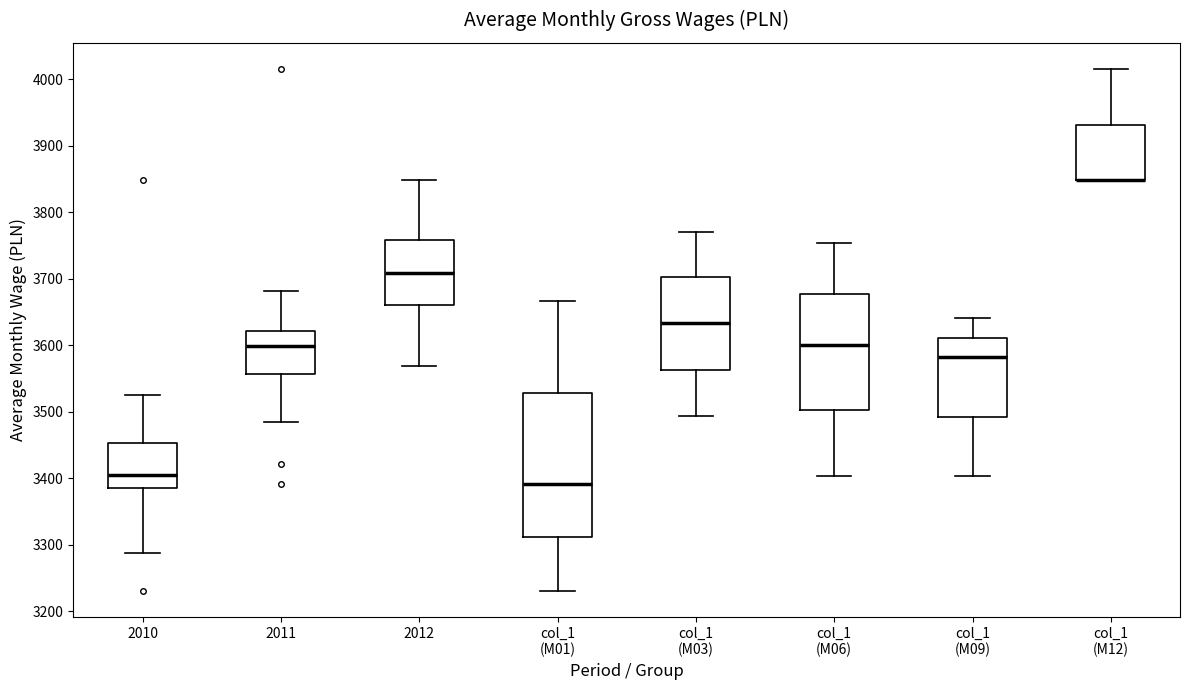

Reading left to right, read every box against the y-axis: the position of its median line, the range the box covers, and the ends of its whiskers. The values are not printed on the chart, so give them approximately, as read against the axis.

2010: median 3410, box 3390 to 3450, whiskers 3290 to 3530
2011: median 3600, box 3560 to 3620, whiskers 3480 to 3680
2012: median 3710, box 3660 to 3760, whiskers 3570 to 3850
col_1 (M01): median 3390, box 3310 to 3530, whiskers 3230 to 3670
col_1 (M03): median 3630, box 3560 to 3700, whiskers 3490 to 3770
col_1 (M06): median 3600, box 3500 to 3680, whiskers 3400 to 3750
col_1 (M09): median 3580, box 3490 to 3610, whiskers 3400 to 3640
col_1 (M12): median 3850 (drawn on the box's lower edge), box 3850 to 3930, whiskers 3850 to 4020